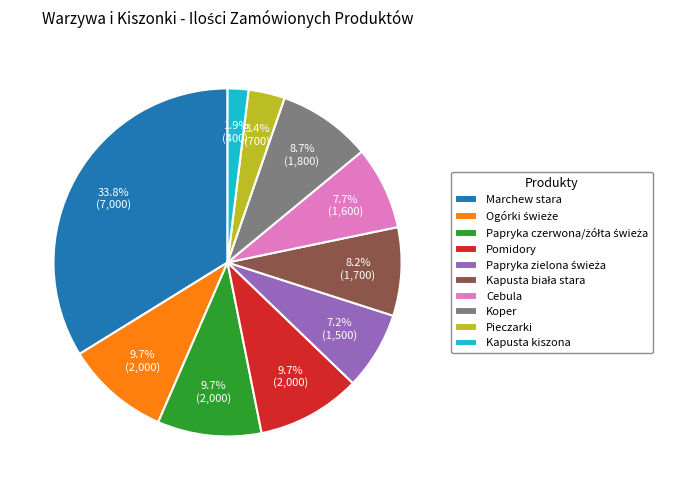

How many slices are in this pie chart?

10